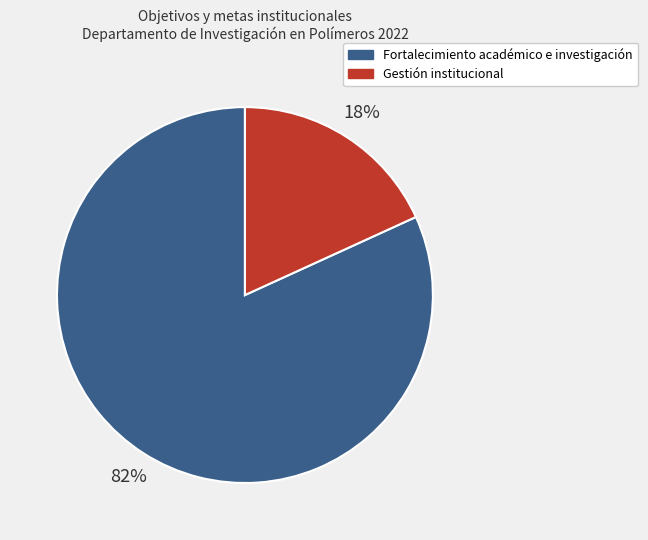

Is it true that Fortalecimiento académico e investigación is 97% of the pie?

False